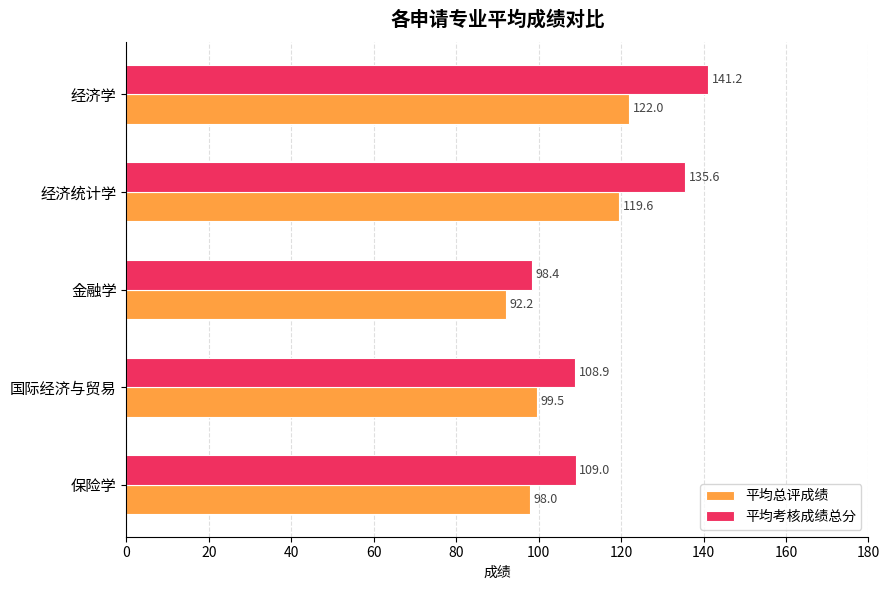

Which series has the largest total across all categories?

平均考核成绩总分